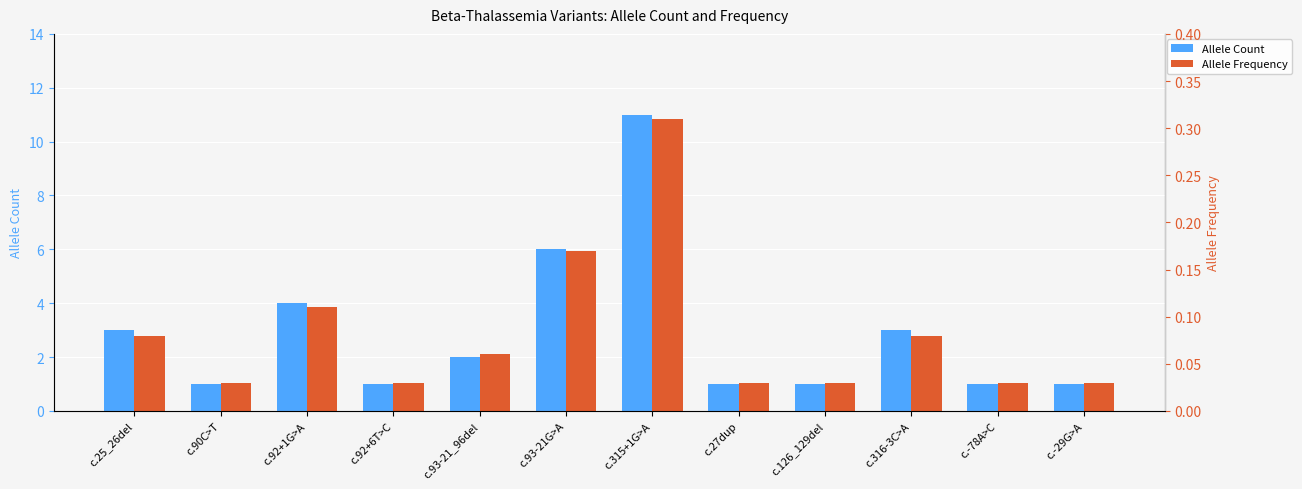

What is the label of the 12th bar from the right?

c.25_26del